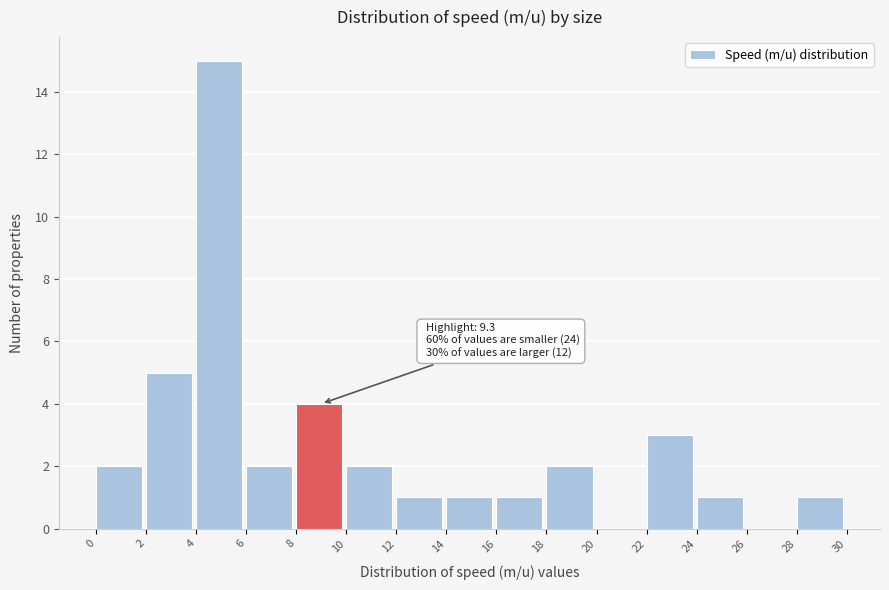

Over which range of the x-axis is the bar tallest?

4 to 6